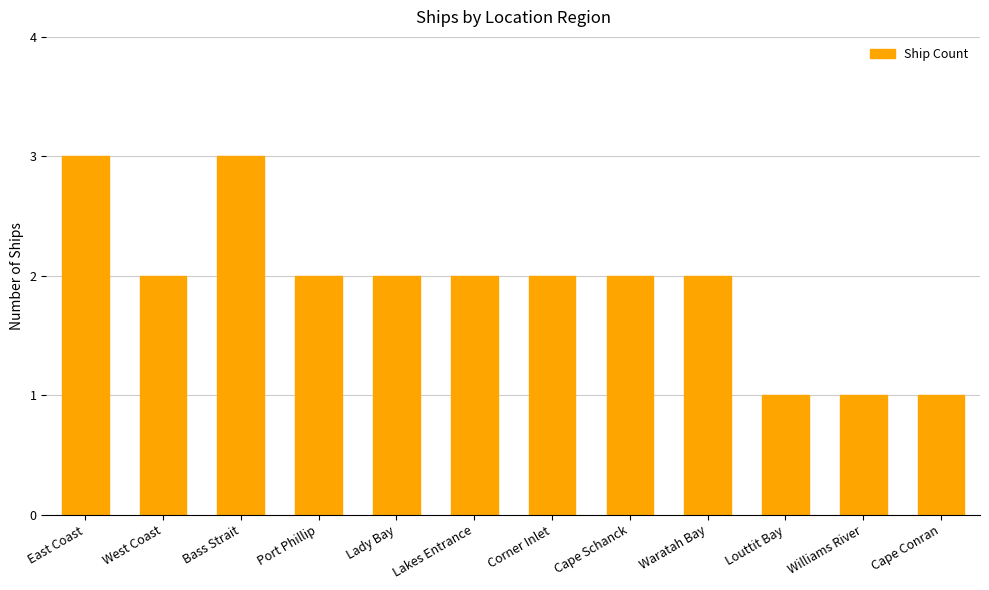

Reading left to right, transcribe all the data shown in this chart.

East Coast=3	West Coast=2	Bass Strait=3	Port Phillip=2	Lady Bay=2	Lakes Entrance=2	Corner Inlet=2	Cape Schanck=2	Waratah Bay=2	Louttit Bay=1	Williams River=1	Cape Conran=1